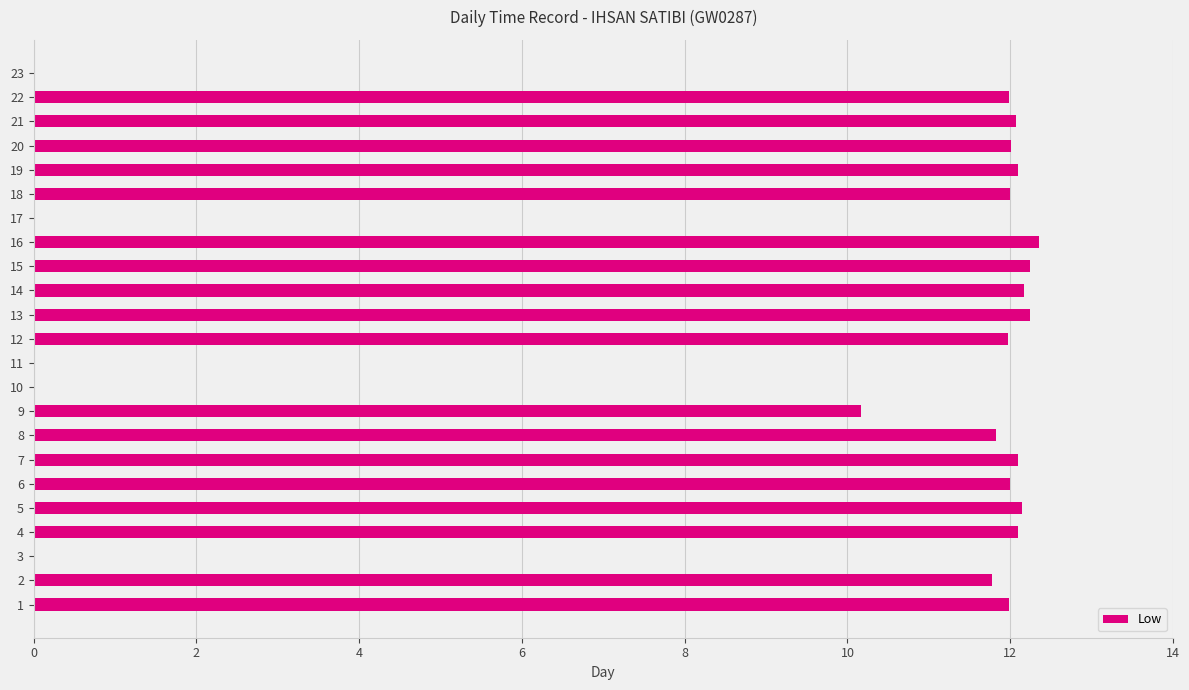

True or false: the data shows 8.4 at 20.

False